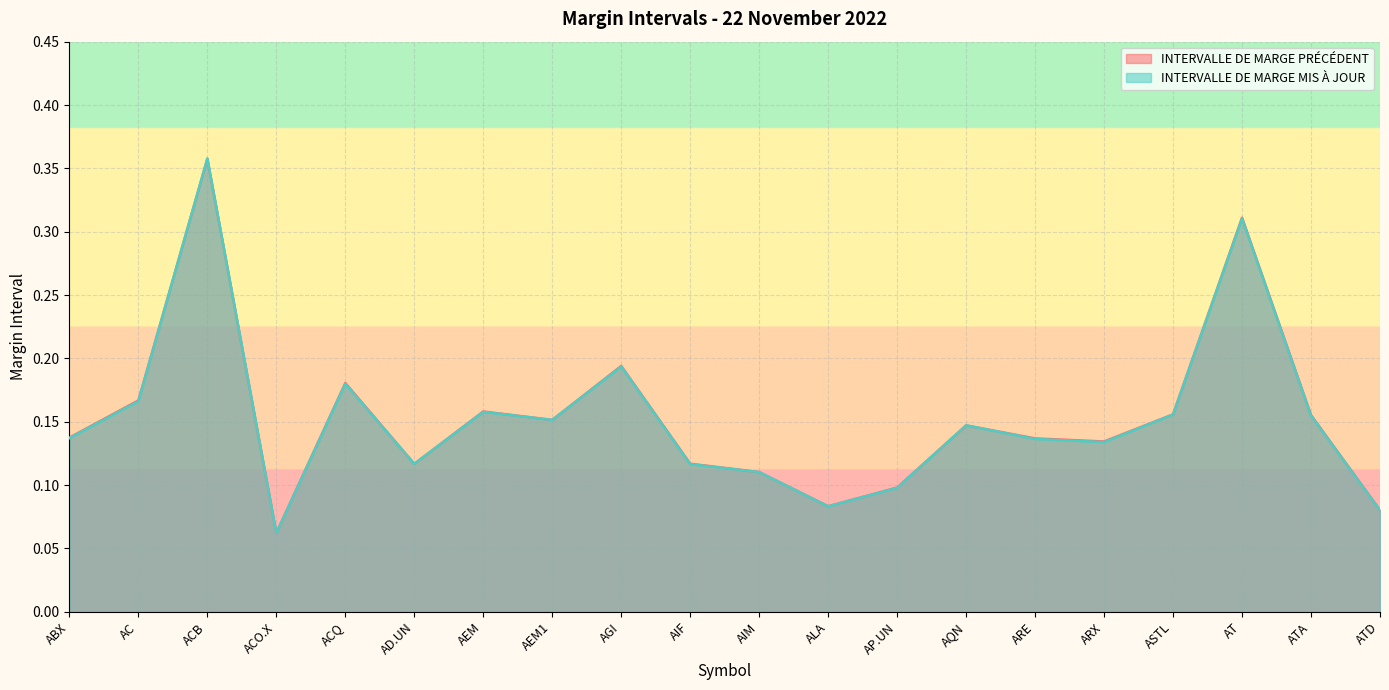

Does the chart display data point markers on the line(s)?

No